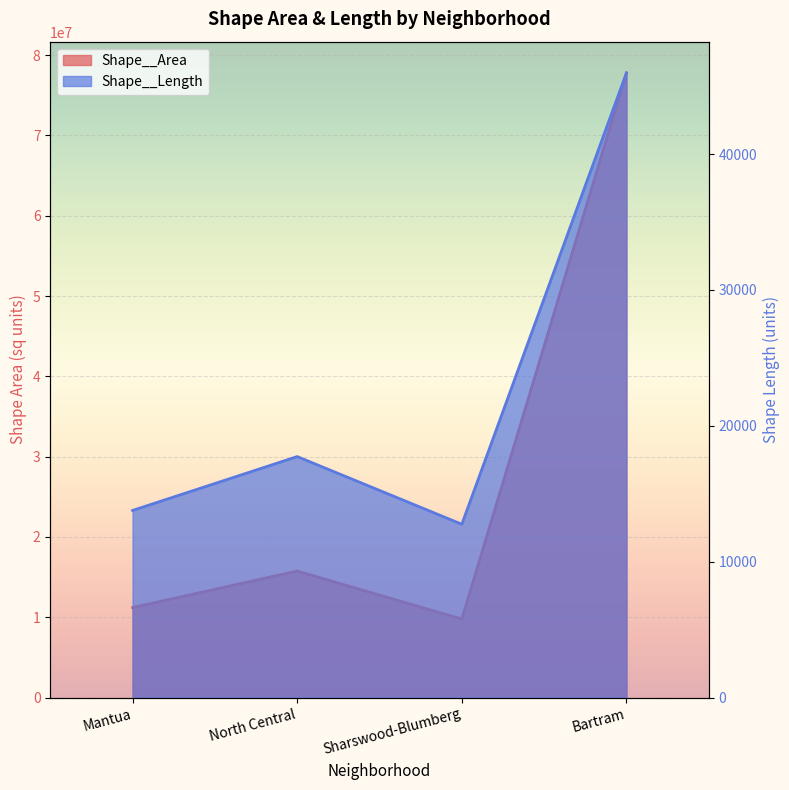

What value does the Shape__Area series have at Mantua?

11201627.3